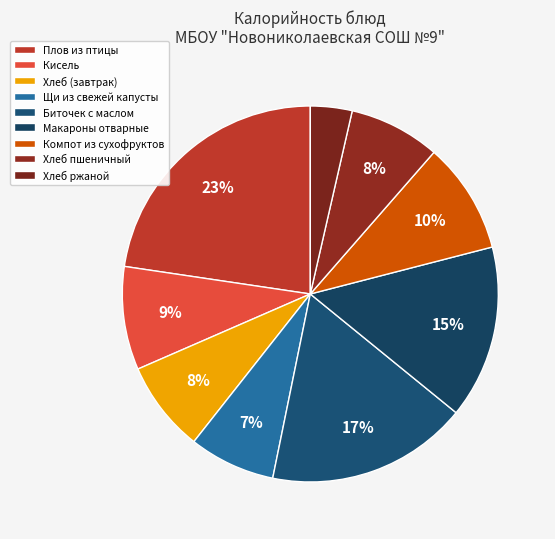

Which slice is the largest?

Плов из птицы